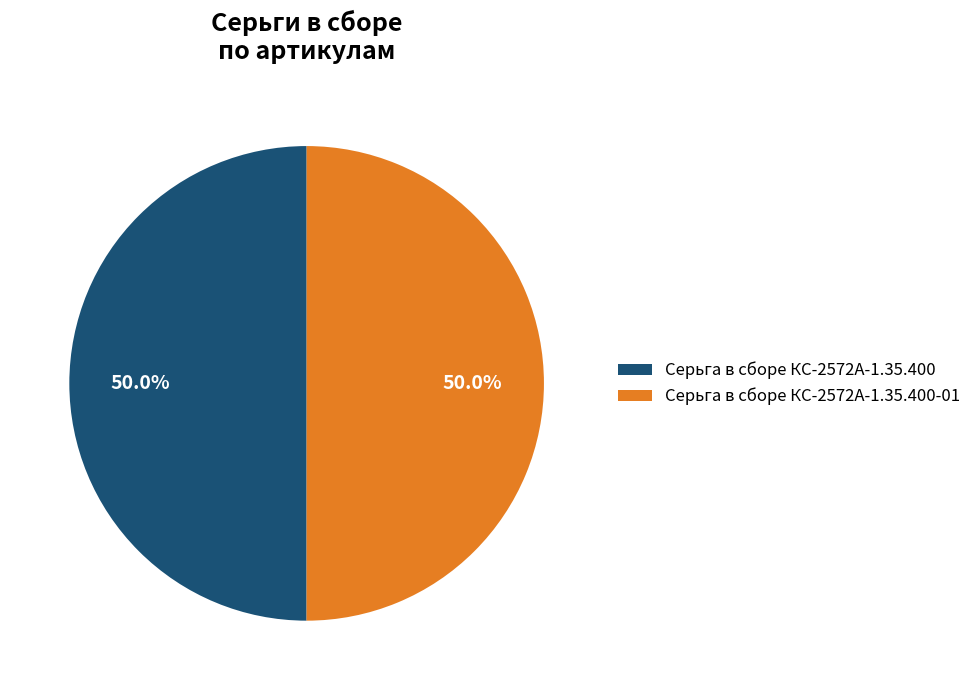

What portion of the pie excludes Серьга в сборе КС-2572А-1.35.400-01?

50.0%